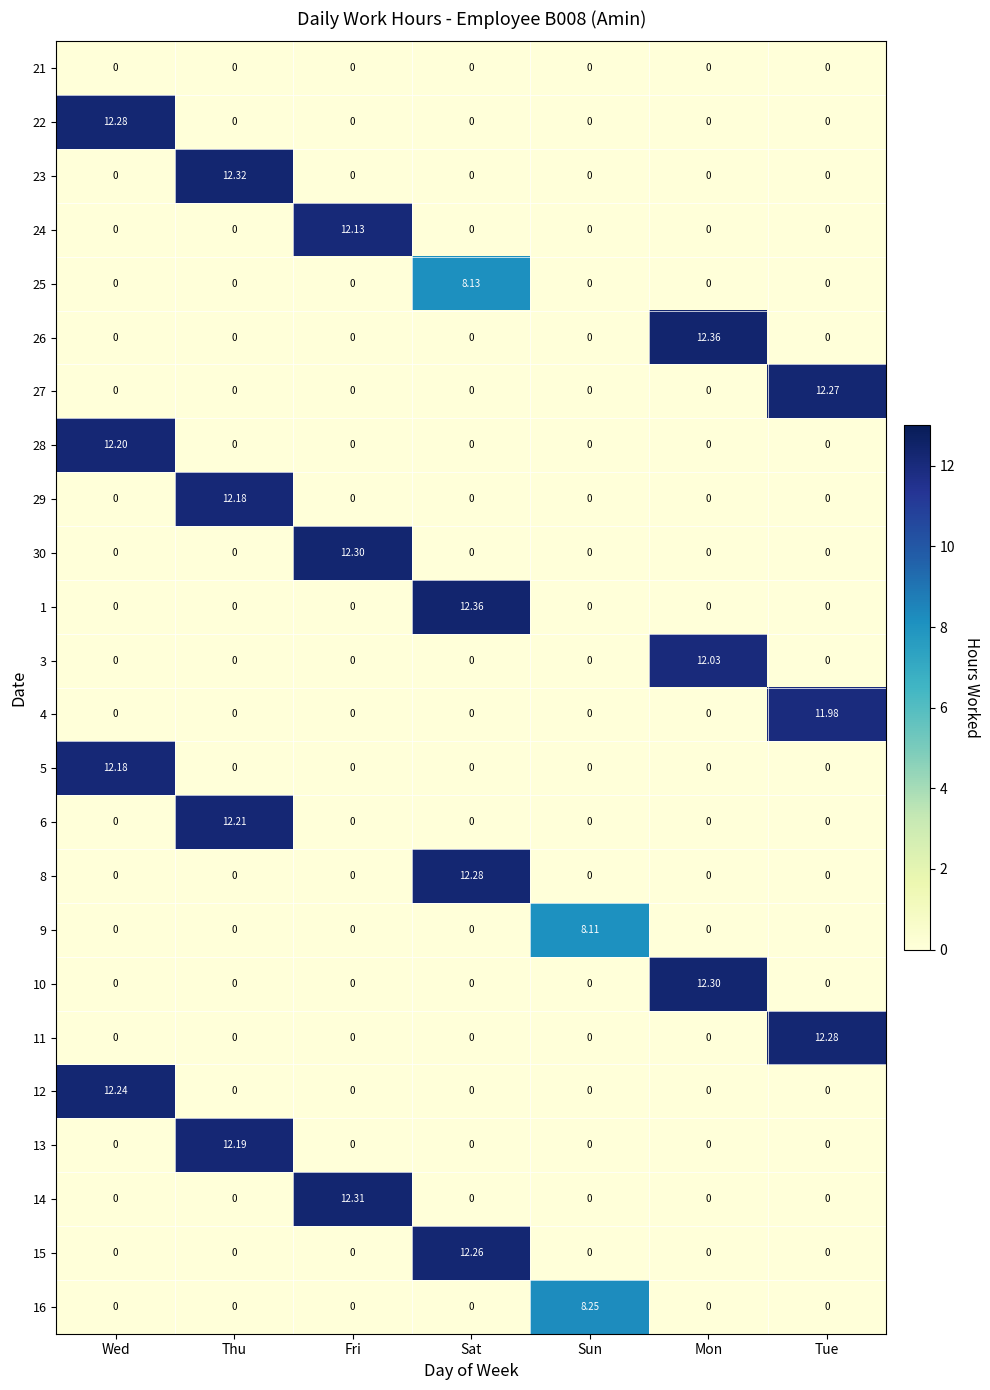

At which label does 27 reach its peak?

Tue